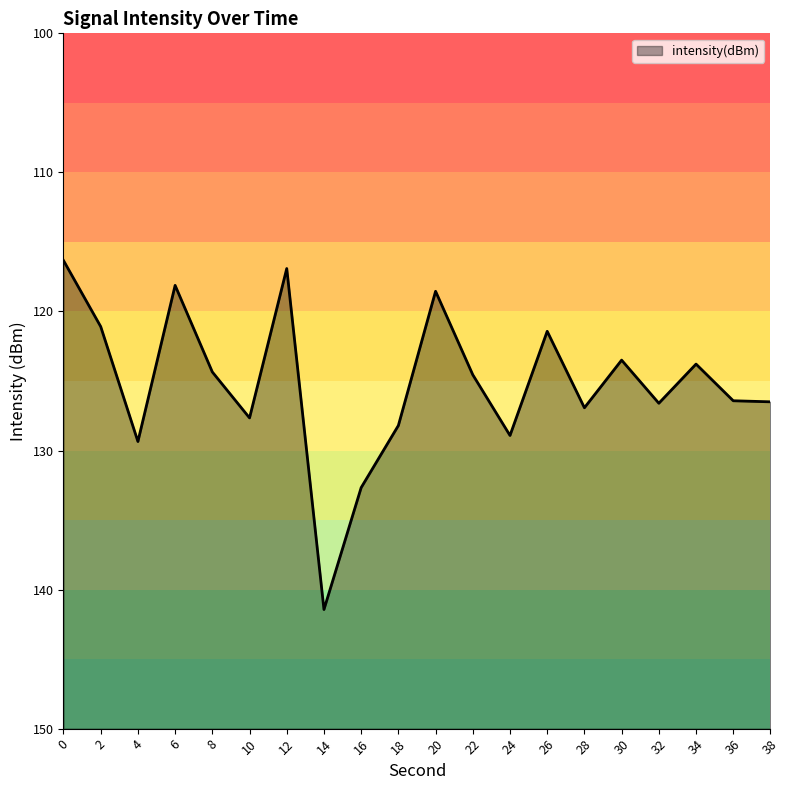

True or false: there are more than 0 points higher than both neighbors.

True